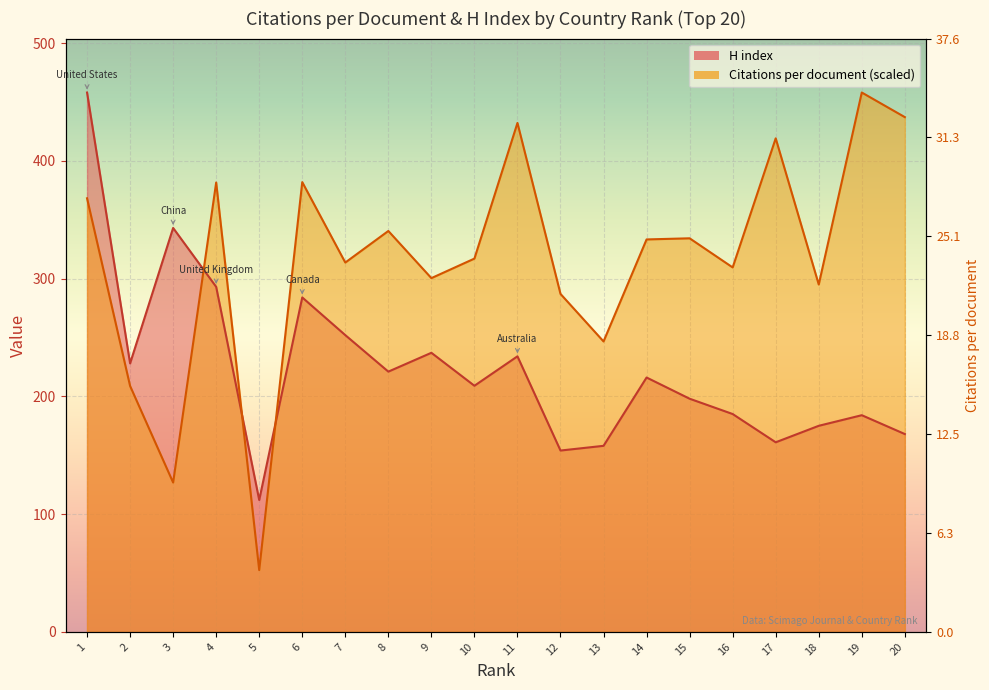

What is the smallest value displayed?

52.5